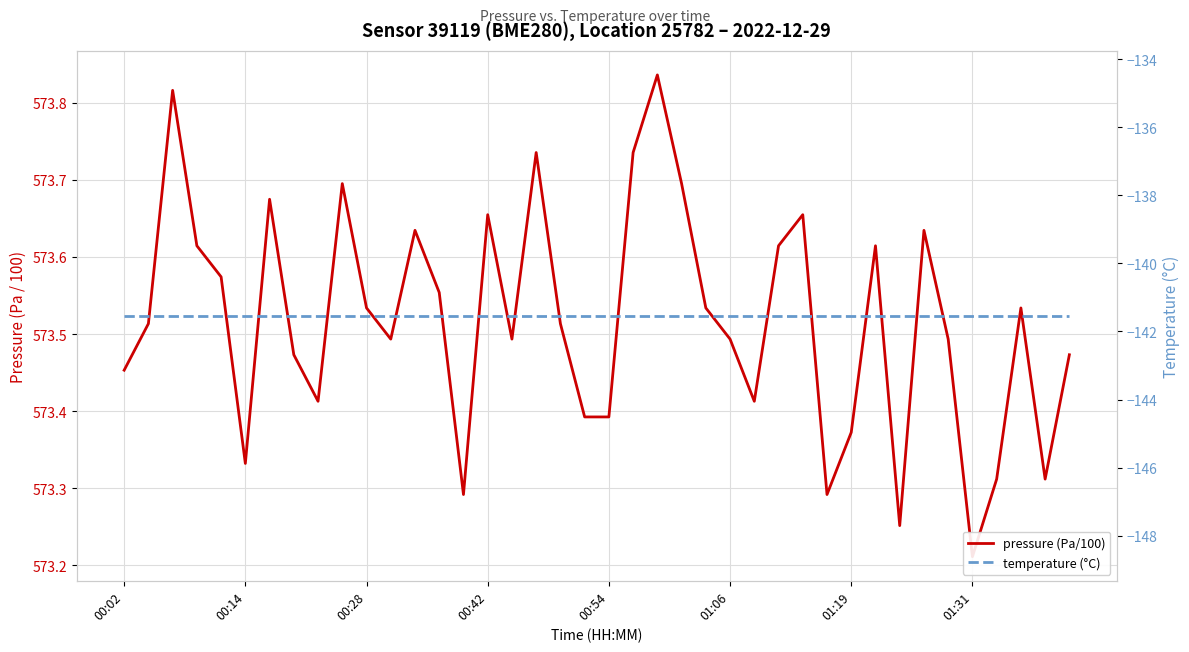

How many interior local valleys does the pressure (Pa/100) series have?

10